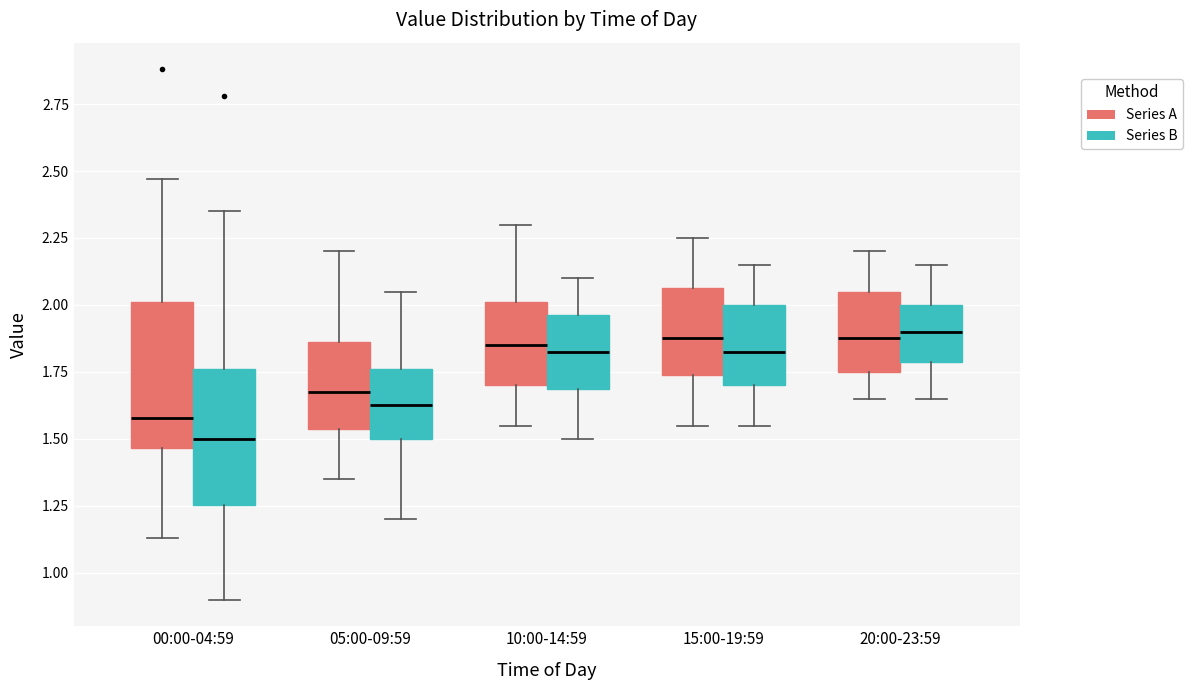

Which box has the lowest median line?

00:00-04:59 (Series B)